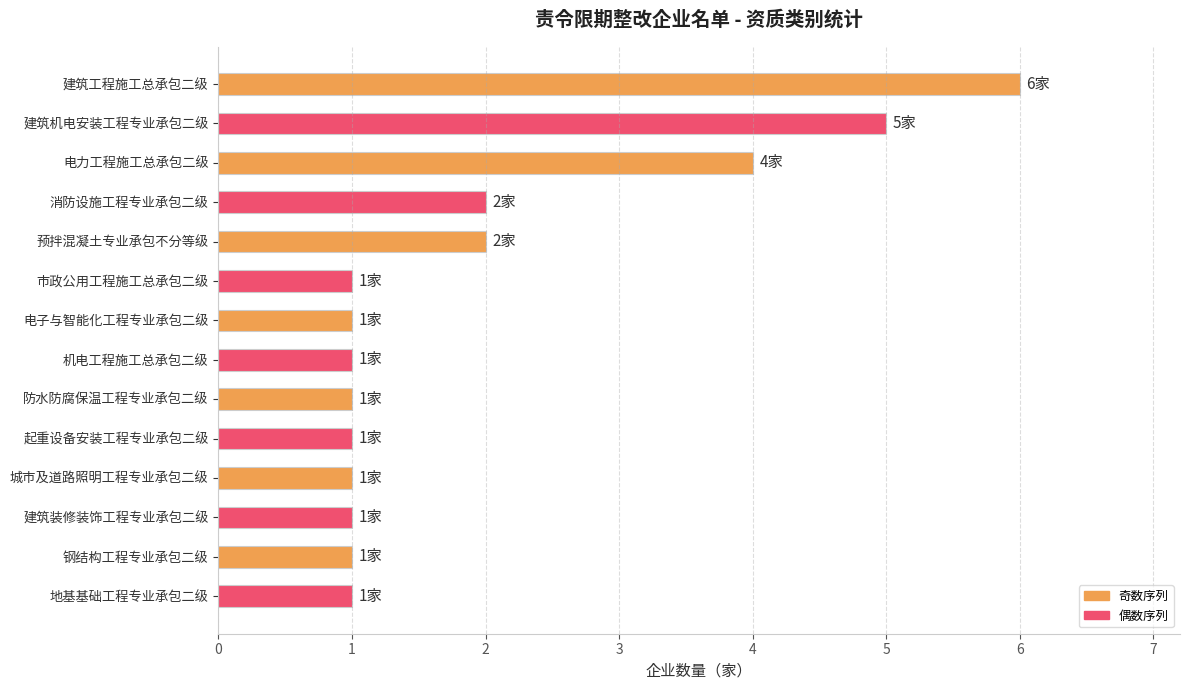

Reading top to bottom, extract all data points from this chart.

建筑工程施工总承包二级=6	建筑机电安装工程专业承包二级=5	电力工程施工总承包二级=4	消防设施工程专业承包二级=2	预拌混凝土专业承包不分等级=2	市政公用工程施工总承包二级=1	电子与智能化工程专业承包二级=1	机电工程施工总承包二级=1	防水防腐保温工程专业承包二级=1	起重设备安装工程专业承包二级=1	城市及道路照明工程专业承包二级=1	建筑装修装饰工程专业承包二级=1	钢结构工程专业承包二级=1	地基基础工程专业承包二级=1